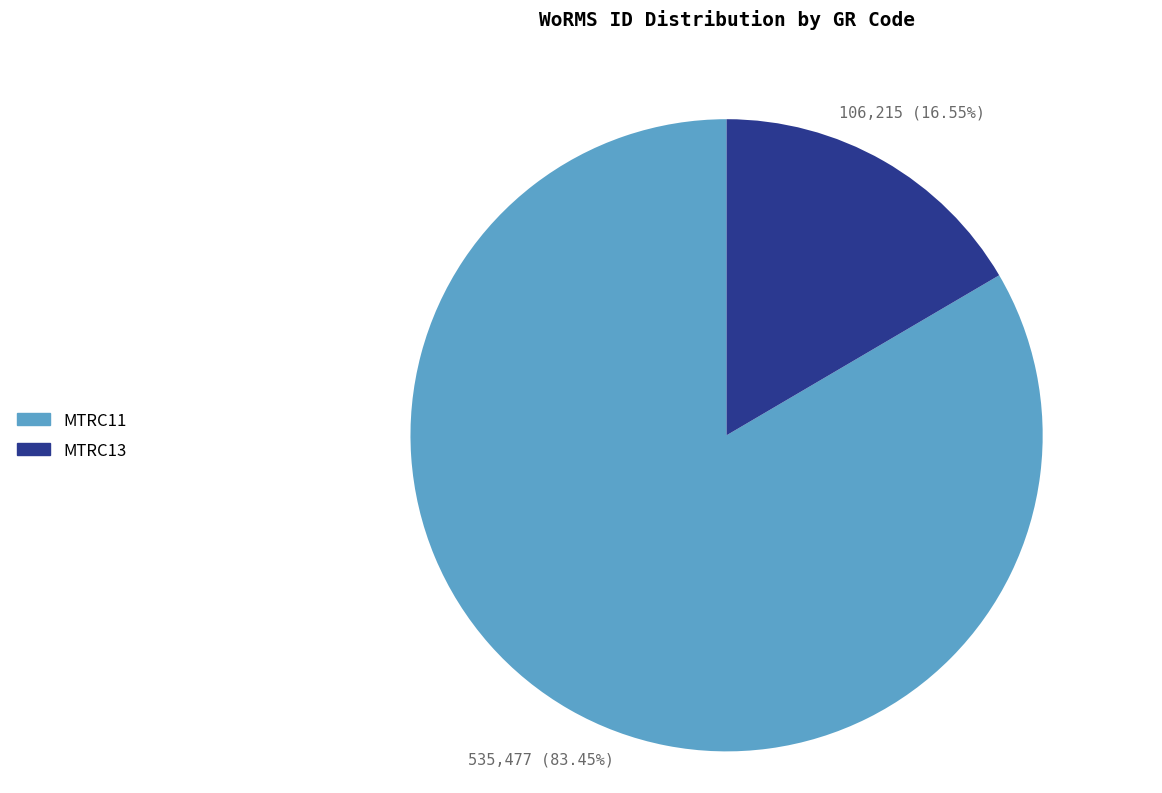

What percentage is the MTRC13 slice, to the nearest percent?

17%